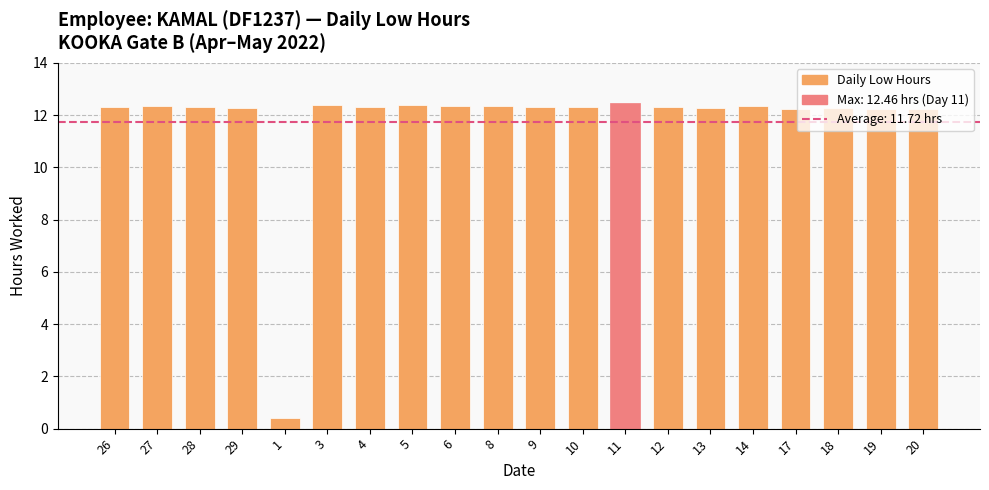

What is the average value?

11.7